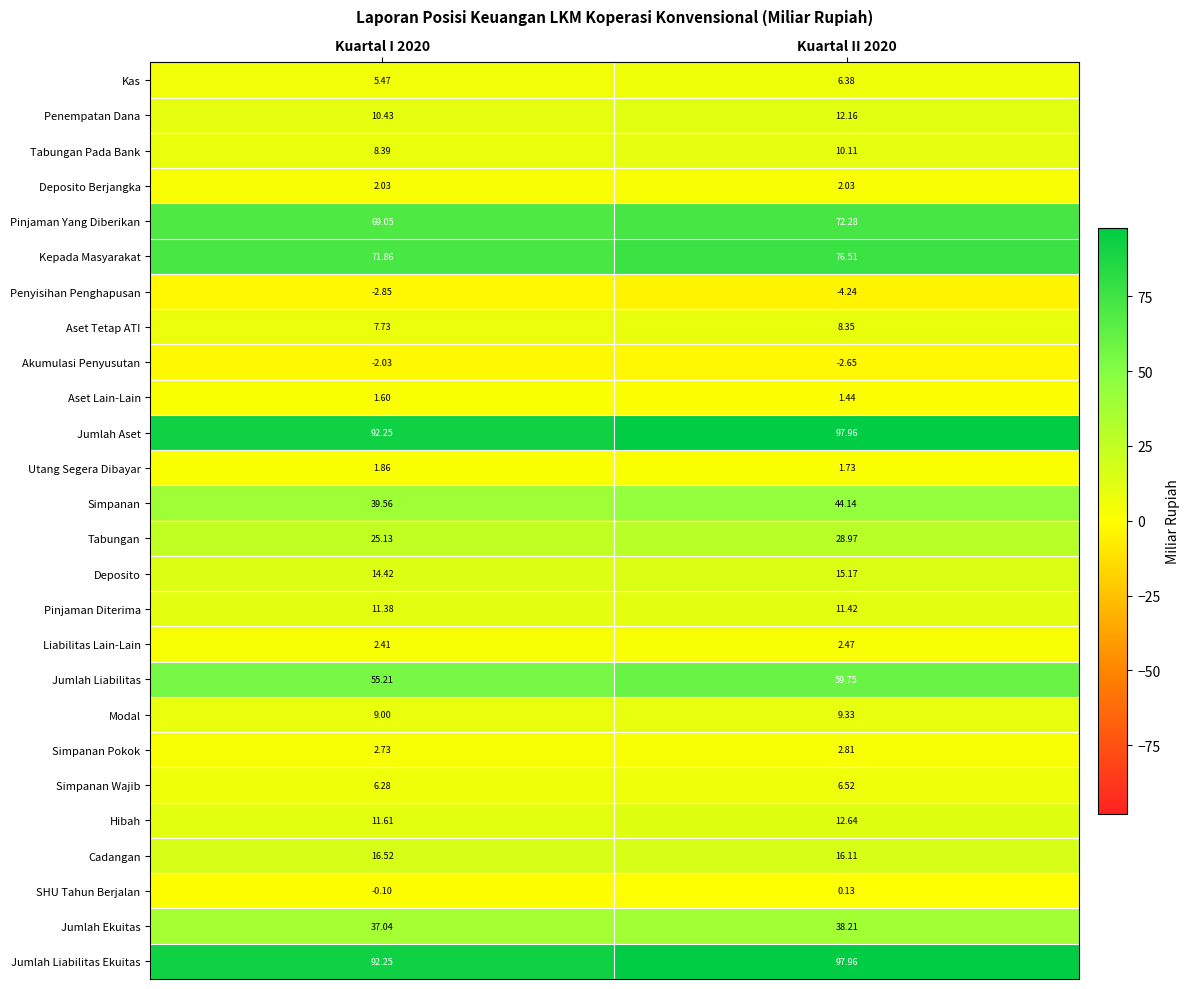

At how many categories does at least one series exceed 95?

1